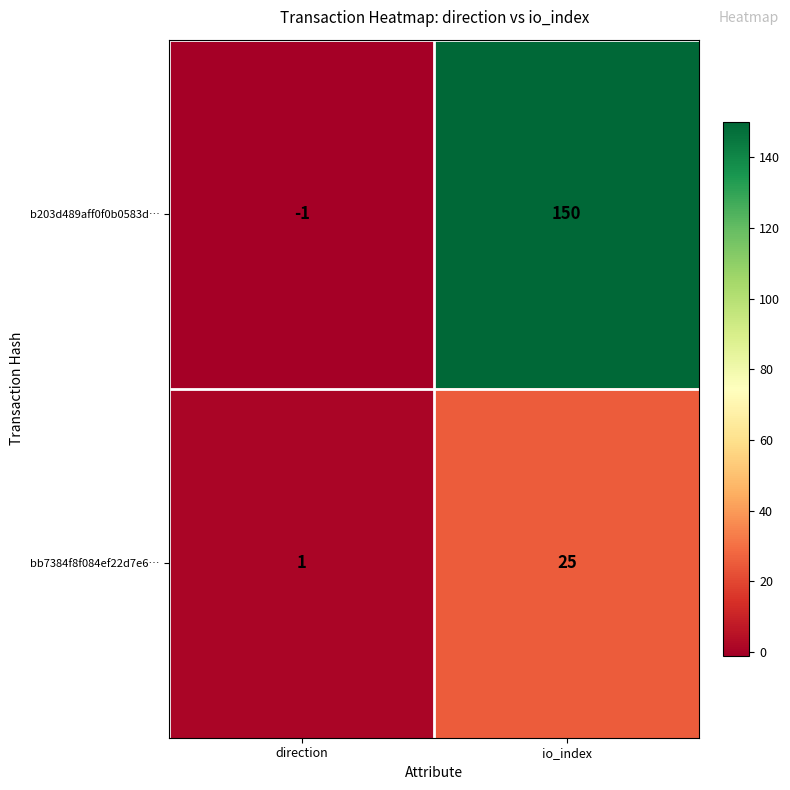

The value of b203d489aff0f0b0583d… at direction is -1. True or false?

True